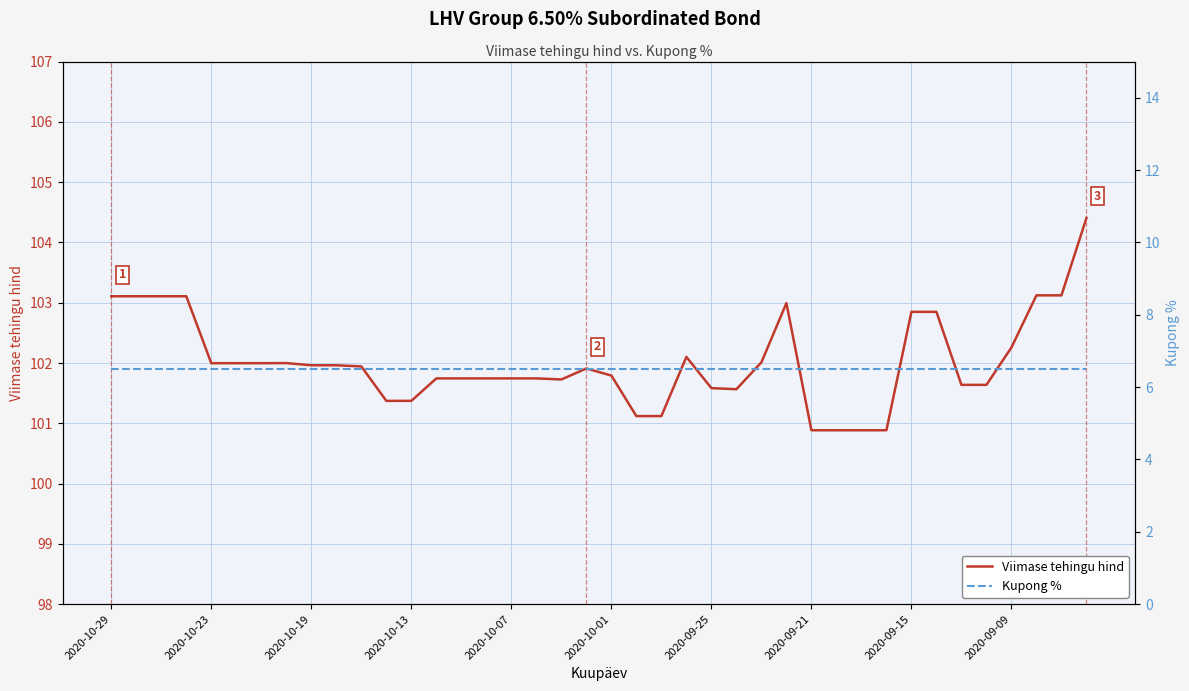

True or false: Viimase tehingu hind has a value of 59.4 at 2020-09-25.

False